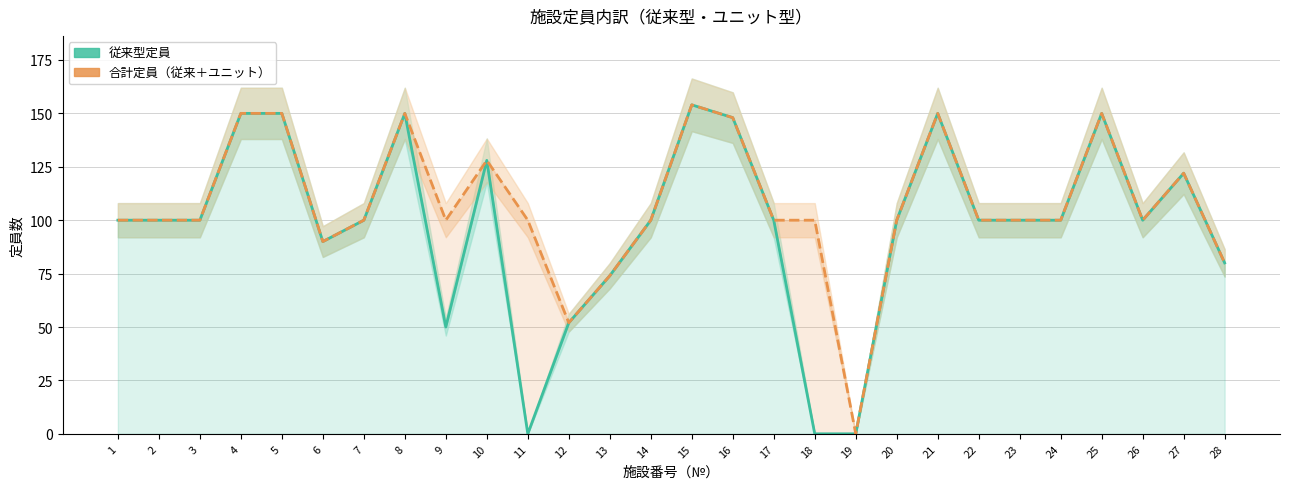

True or false: 合計定員（従来＋ユニット） and 従来型定員 intersect in this chart.

False